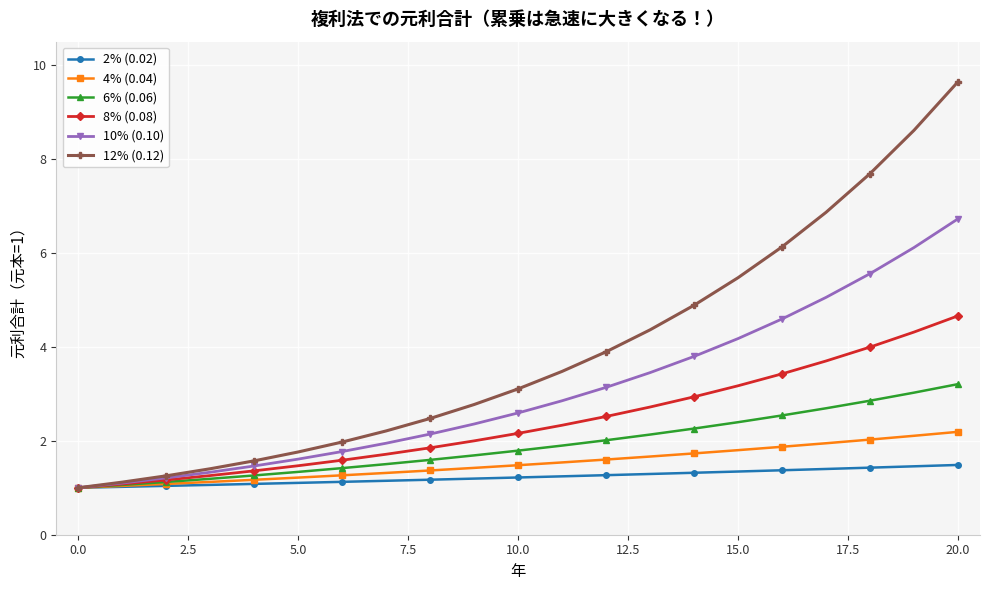

What is the maximum value shown in the chart?

9.6